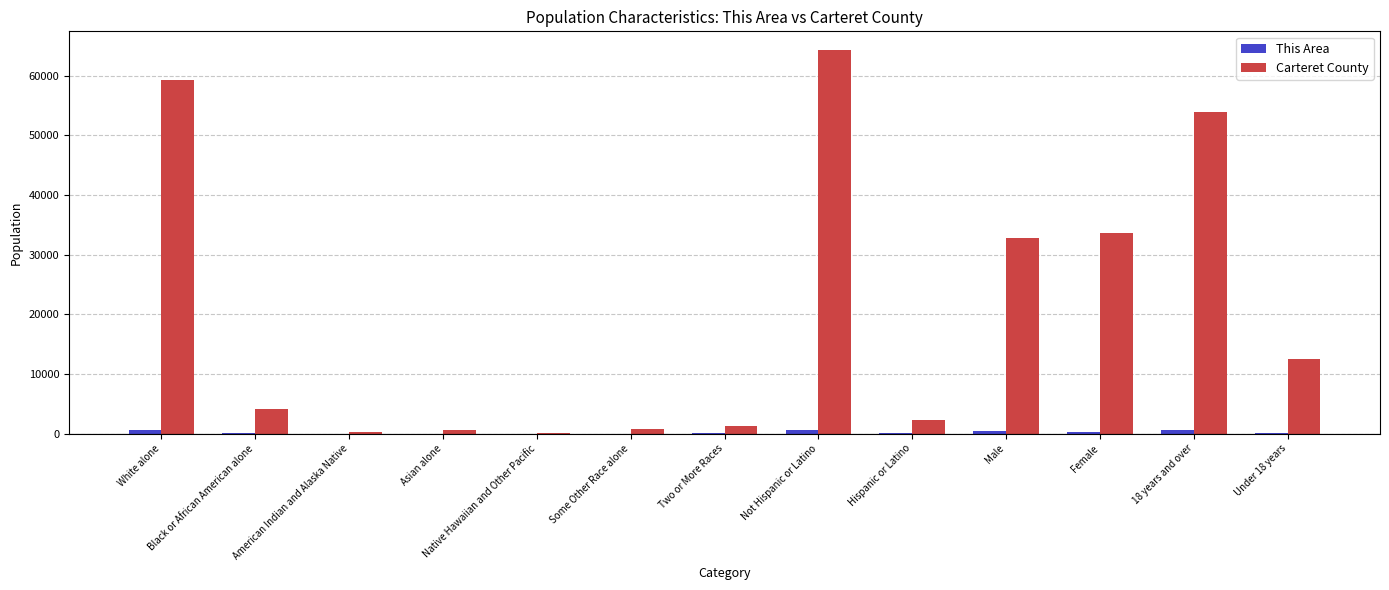

Is the value of This Area at 18 years and over greater than the value of Carteret County at Female?

No